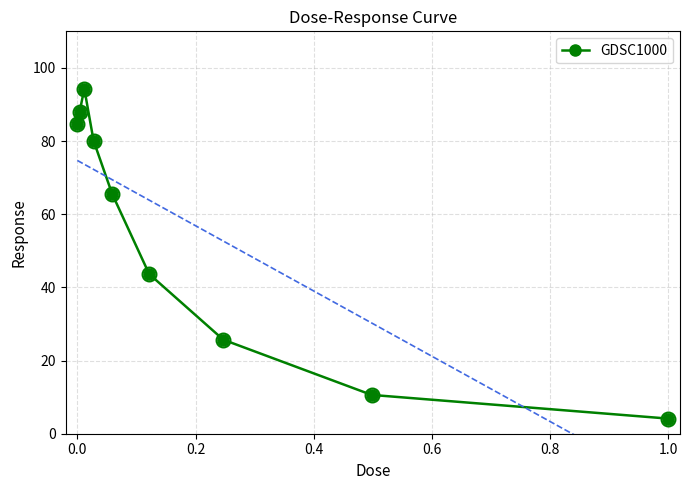

In GDSC1000, how many points are higher than both neighbors (excluding endpoints)?

1